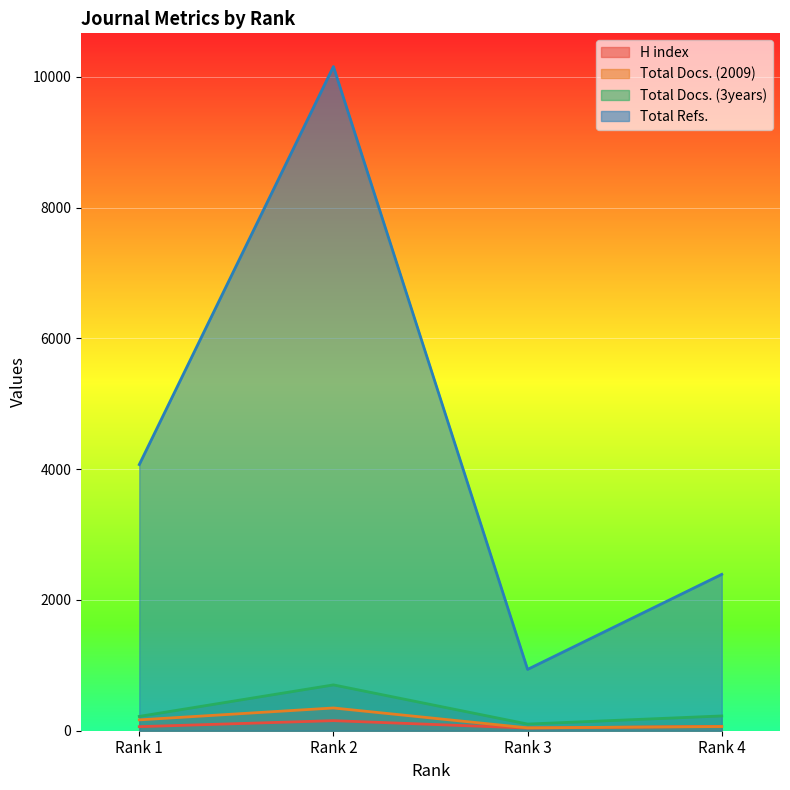

Reading left to right, what are all the values shown in this chart?

H index: 62	154	41	67
Total Docs. (2009): 166	348	44	64
Total Docs. (3years): 219	701	102	226
Total Refs.: 4071	10159	938	2392